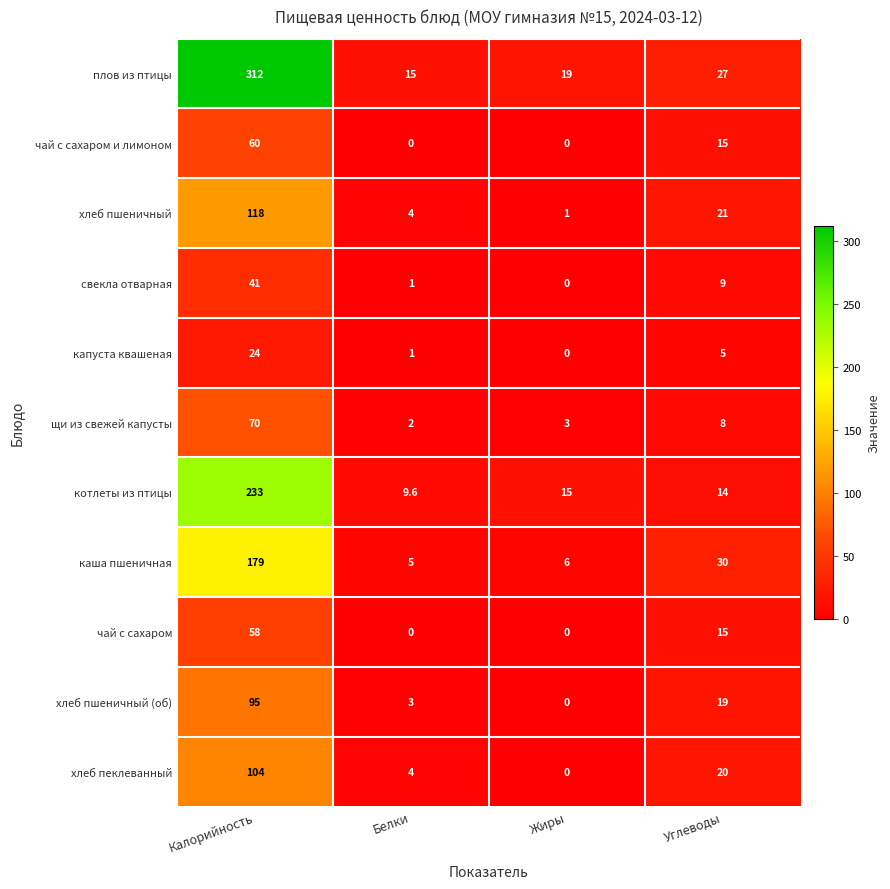

Is it true that капуста квашеная equals 0.6 at Белки?

False